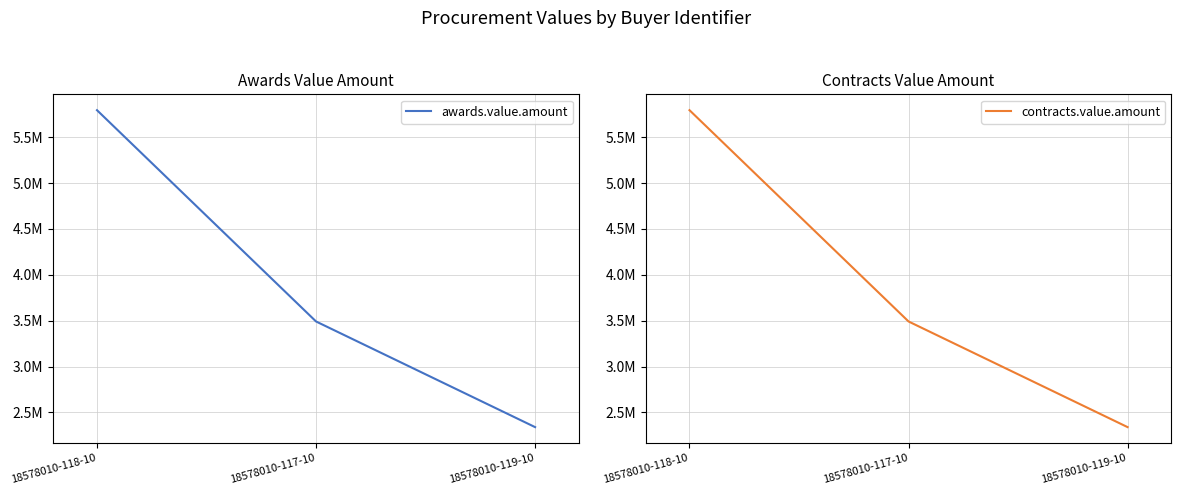

What is the sum of all contracts.value.amount values?

11627005.5